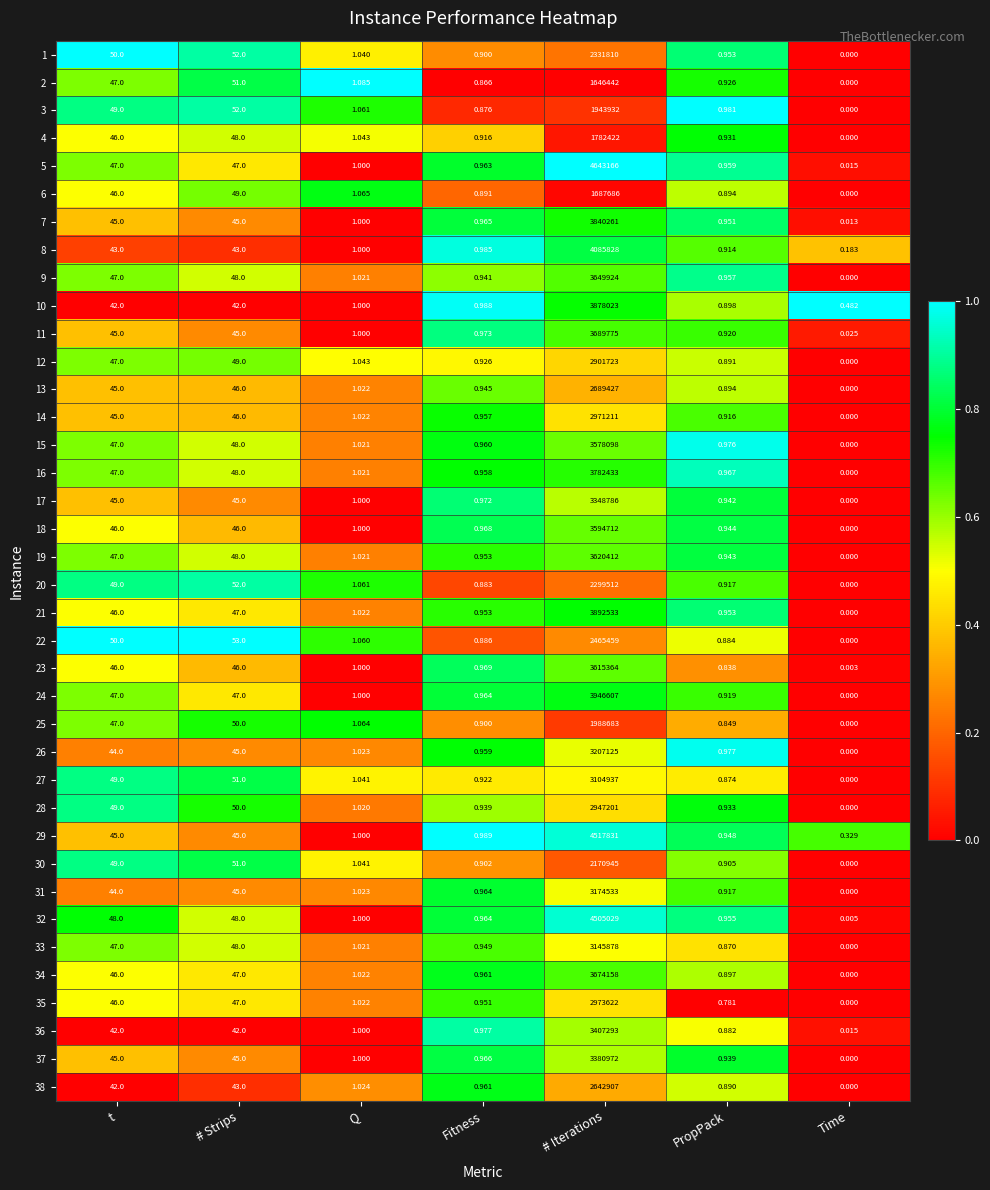

List the labels in order of 12 value, largest first.

# Iterations, # Strips, t, Q, Fitness, PropPack, Time